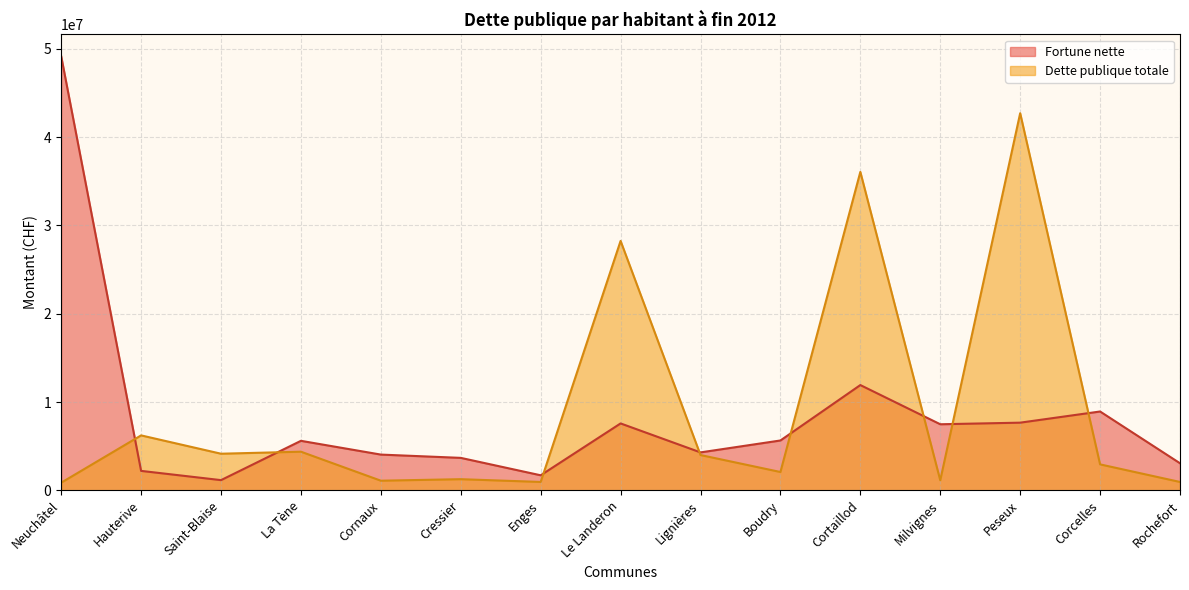

Rank the series by their maximum value, from highest to lowest.

Fortune nette, Dette publique totale